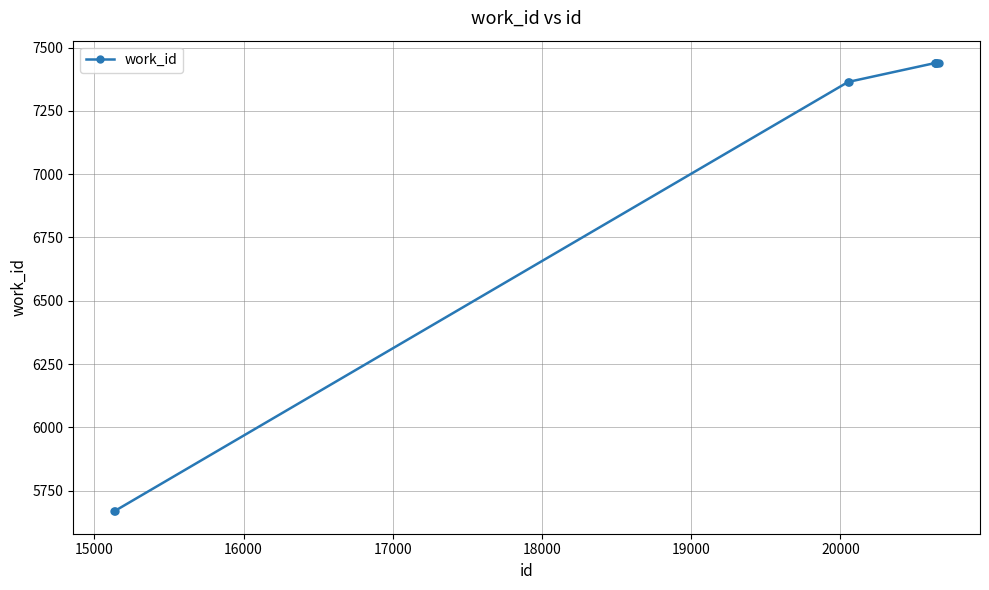

What is the value of the 10th point from the left?

7439